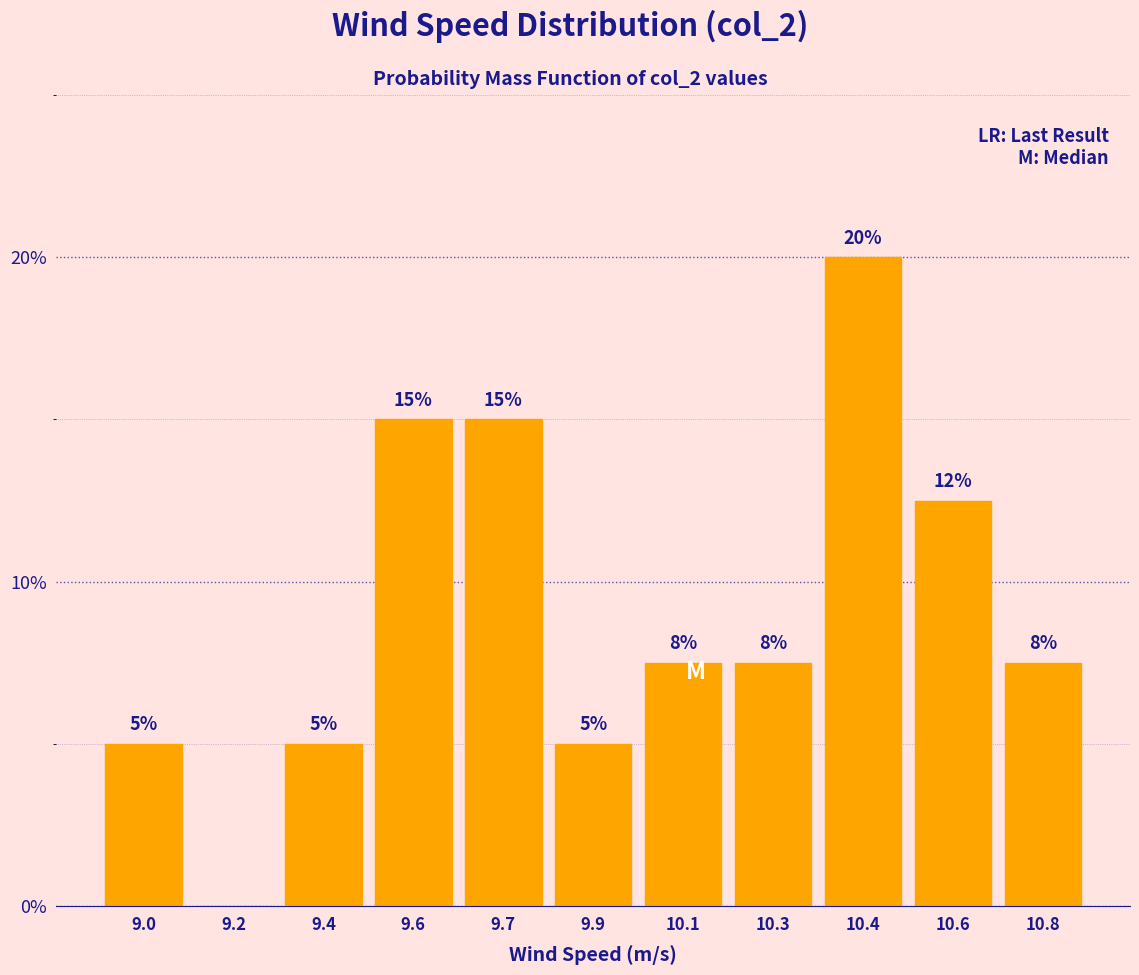

Between 10.3 and 9.4, which is larger?

10.3